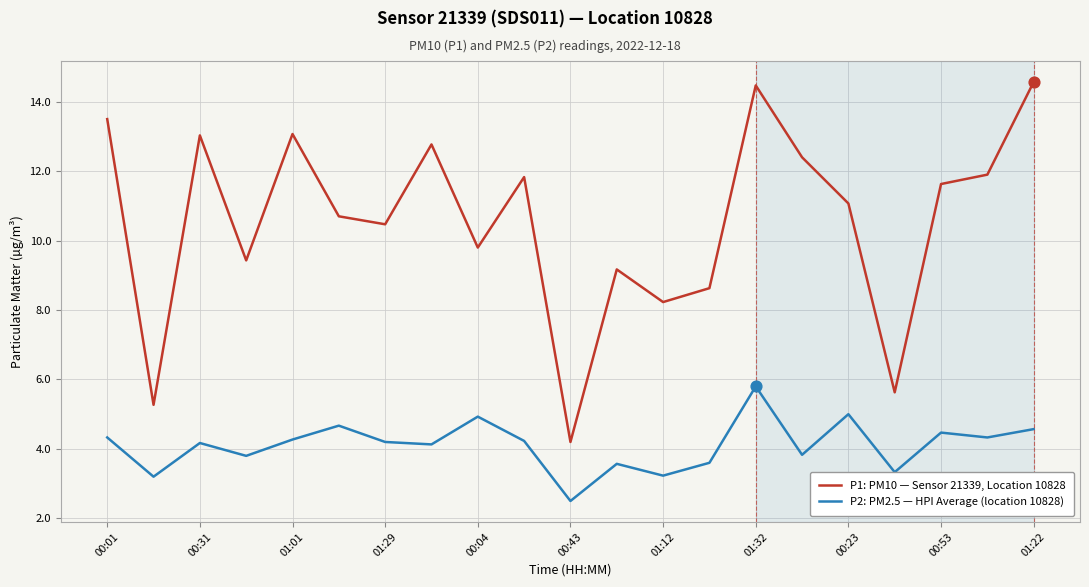

Which series has the largest total across all categories?

P1: PM10 — Sensor 21339, Location 10828